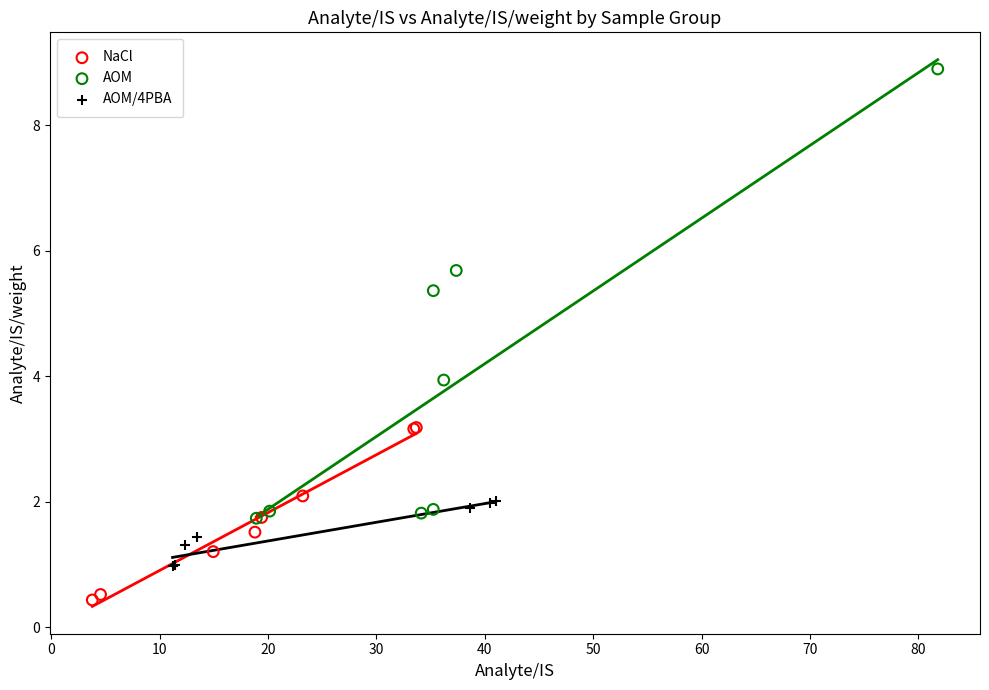

Which series reaches the minimum Y coordinate?

NaCl